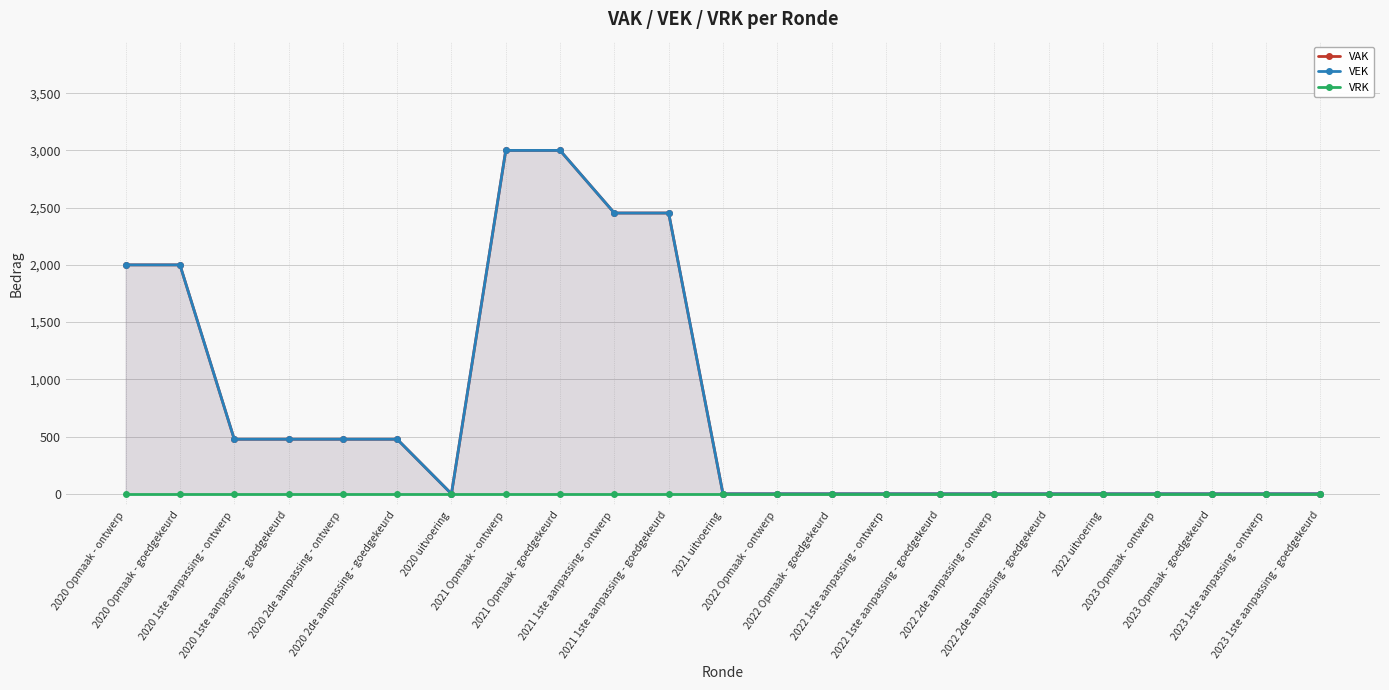

Is the value of VEK at 2023 Opmaak - goedgekeurd greater than the value of VRK at 2021 uitvoering?

No